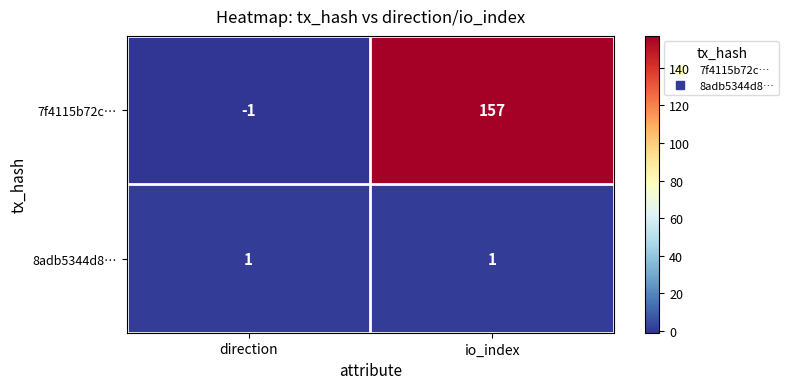

At which category is the sum across all series the highest?

io_index